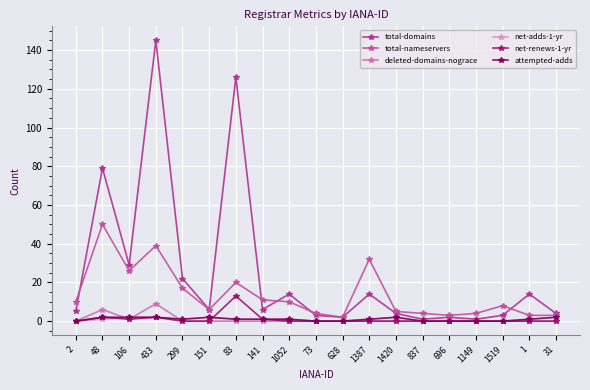

Is the value of attempted-adds at 2 greater than the value of net-renews-1-yr at 696?

No